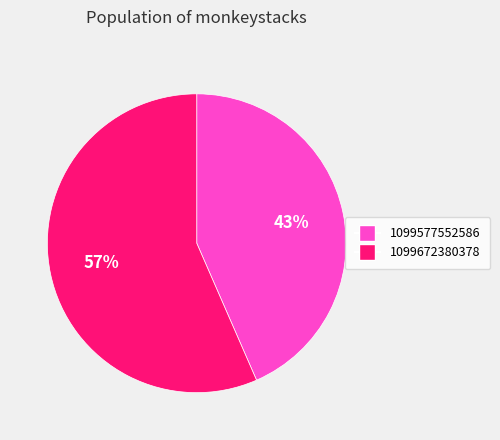

Which slice represents more than half of the pie?

1099672380378